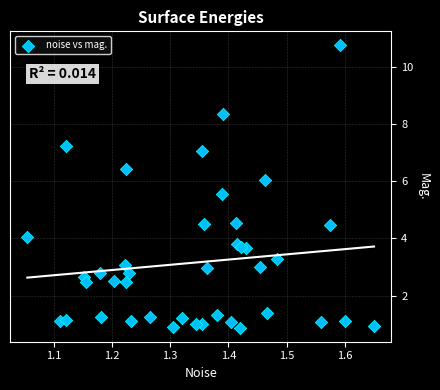

What is the range of X values (max minus min)?

0.6